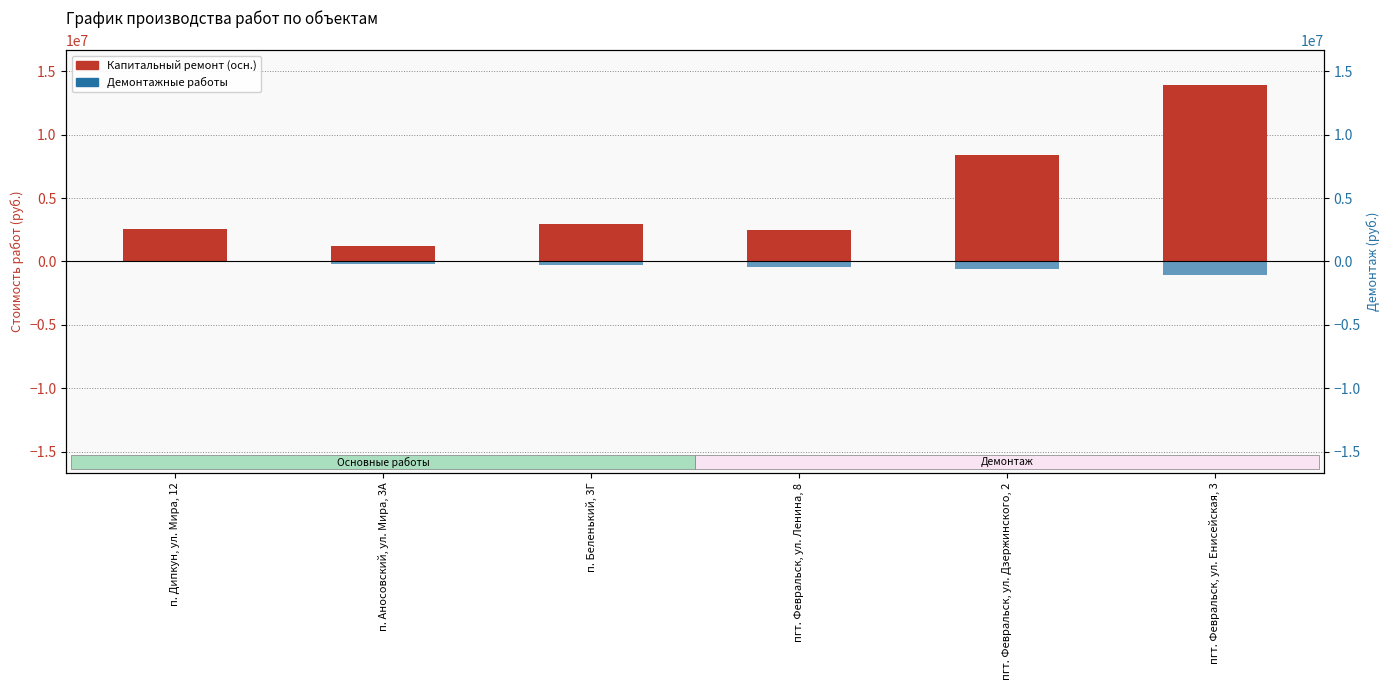

How many data points in Демонтажные работы are less than -279752?

3